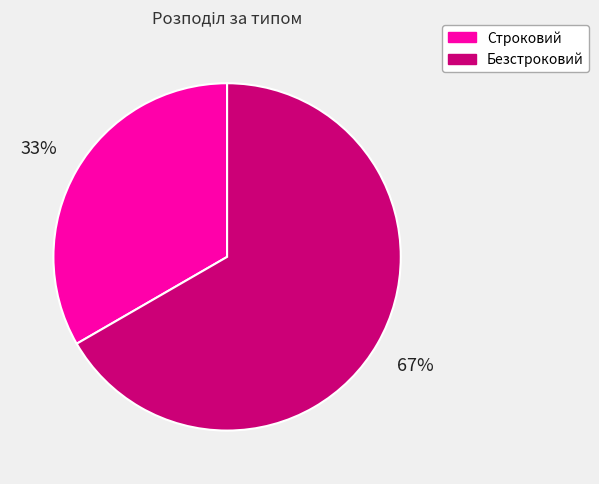

Approximately how many times larger is the value at Безстроковий compared to Строковий?

2.0